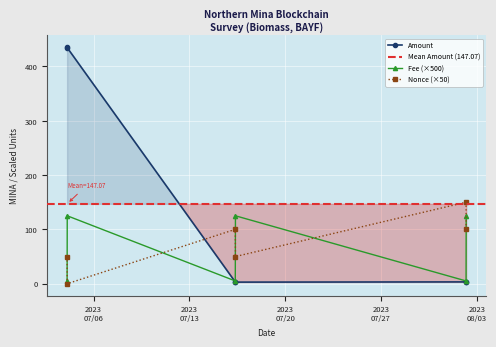

Which has a higher value, 2023-07-04 01:42:00 or 2023-07-16 08:39:00?

2023-07-04 01:42:00